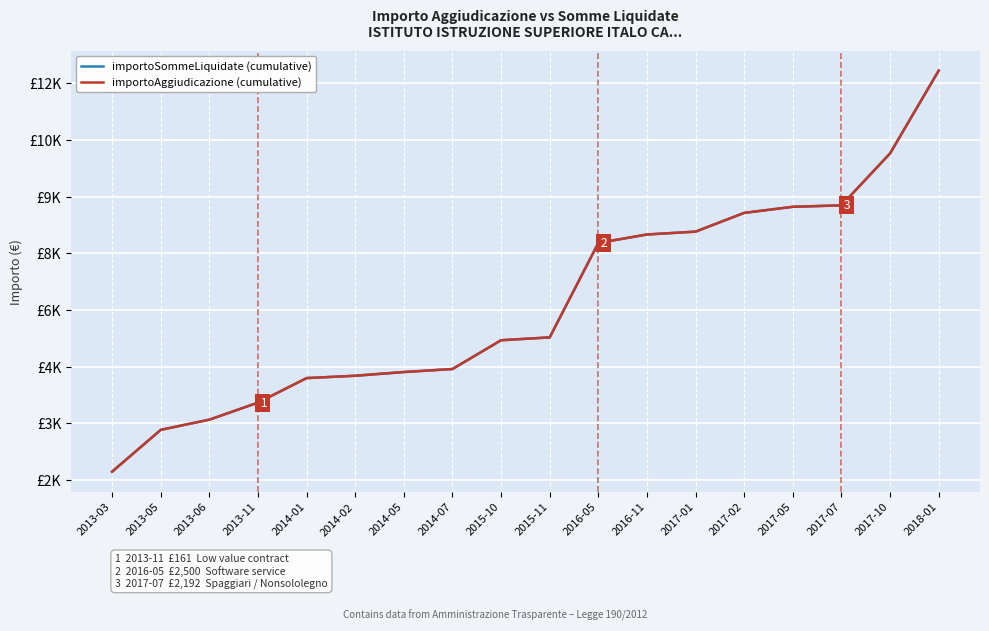

Is this an area chart (filled region under the line)?

No